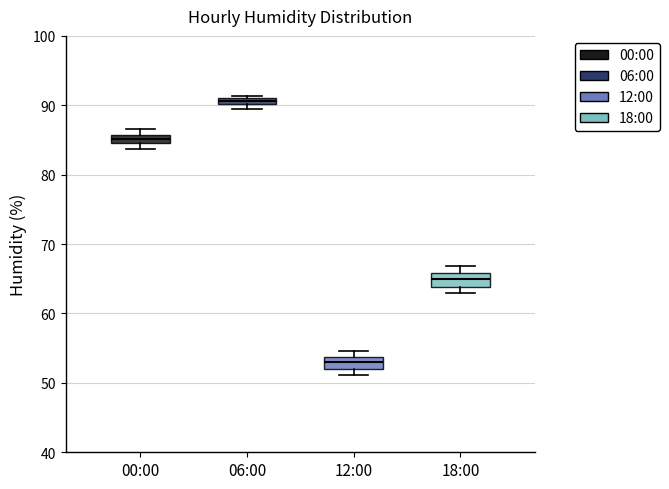

Which box's median line is the lowest?

12:00